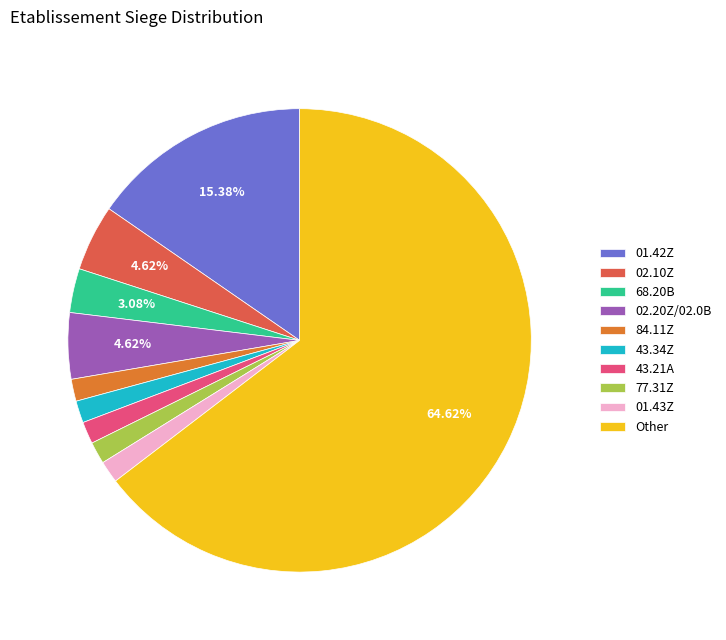

Is the sum of 43.21A and 01.43Z greater than half?

No